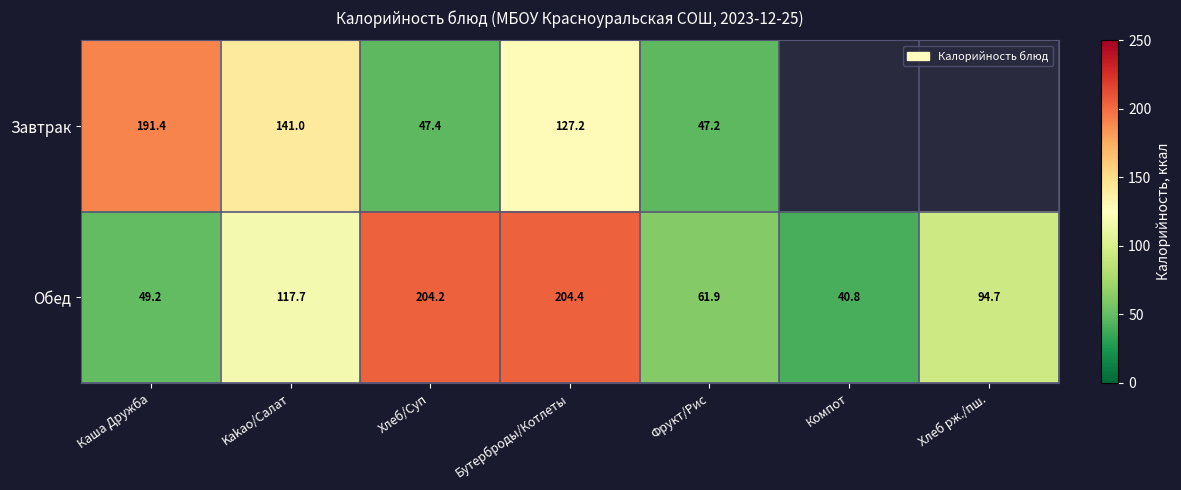

True or false: Обед has a value of 9.7 at Компот.

False